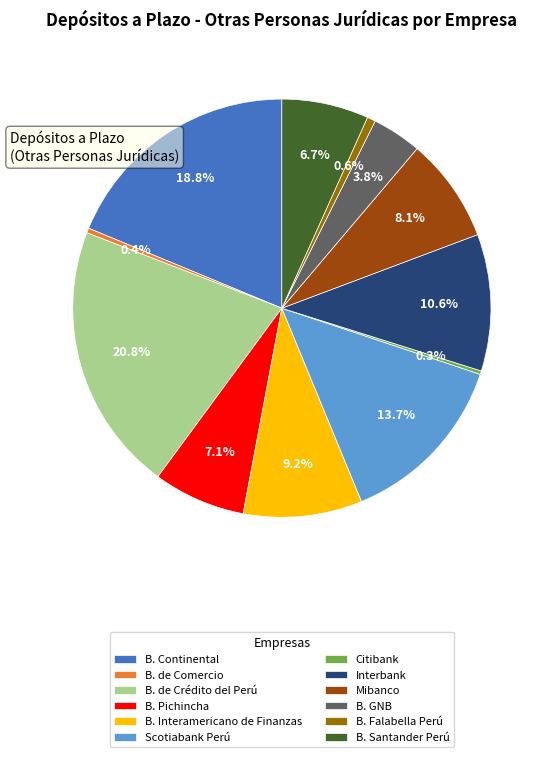

Is there a majority slice in this chart?

No